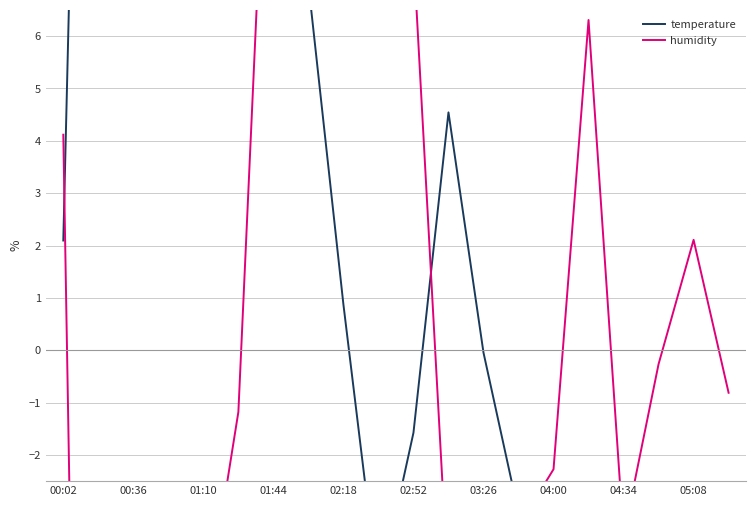

How many data points in humidity are above 0?

8